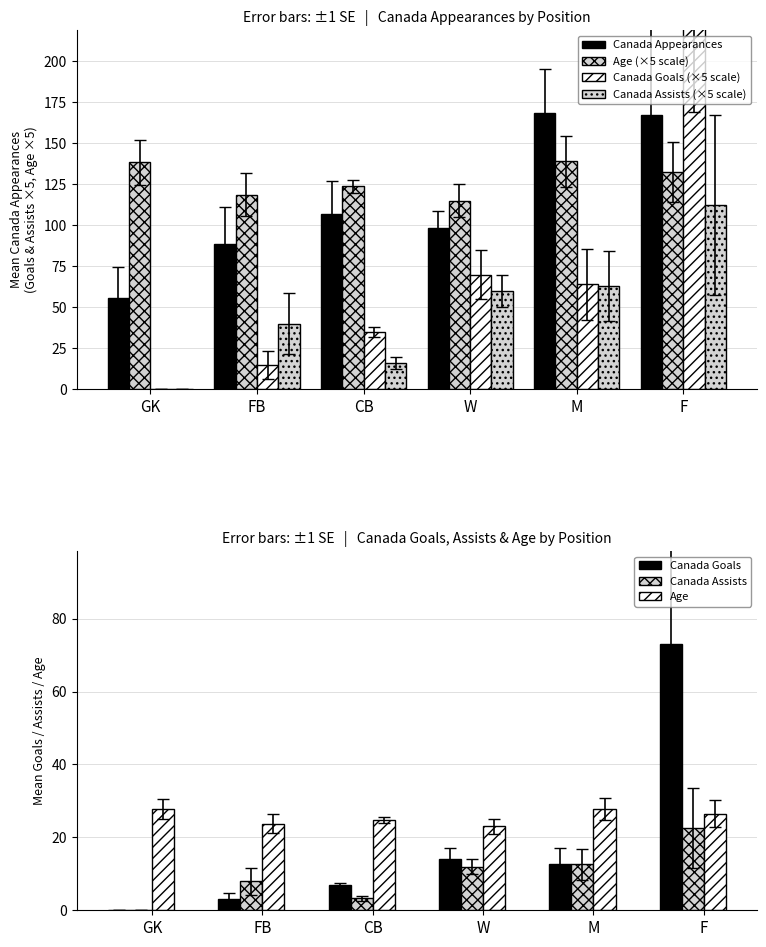

Read the Age value at GK.

27.7